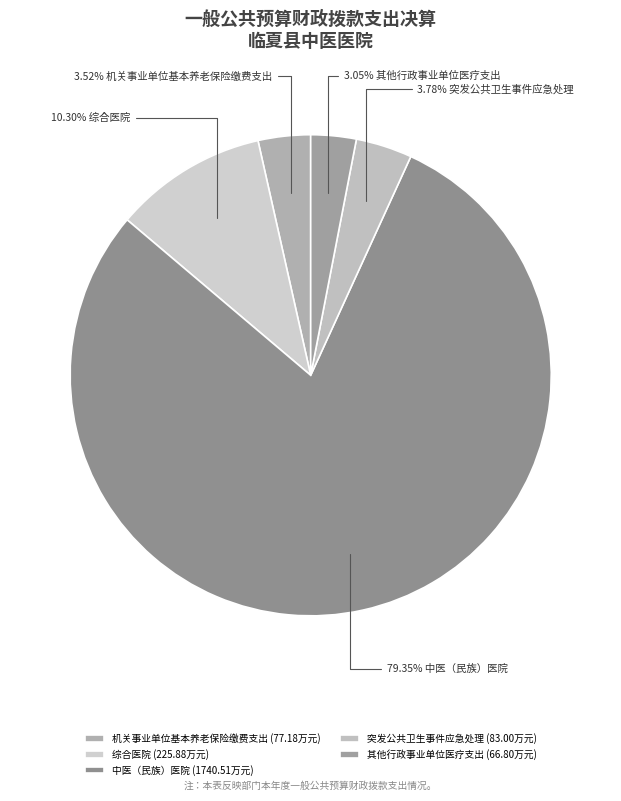

What is the change in value from 机关事业单位基本养老保险缴费支出 to 突发公共卫生事件应急处理?

+5.8